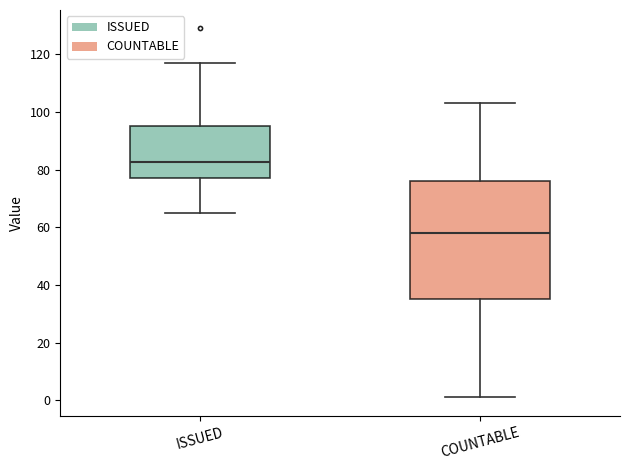

Reading left to right, transcribe this box plot: for each box, give where its median line is, the range the box spans, and where its two whiskers end, as read against the y-axis. The values are not printed on the chart, so give them approximately, as read against the axis.

ISSUED: median 82, box 78 to 96, whiskers 66 to 118
COUNTABLE: median 58, box 36 to 76, whiskers 2 to 104